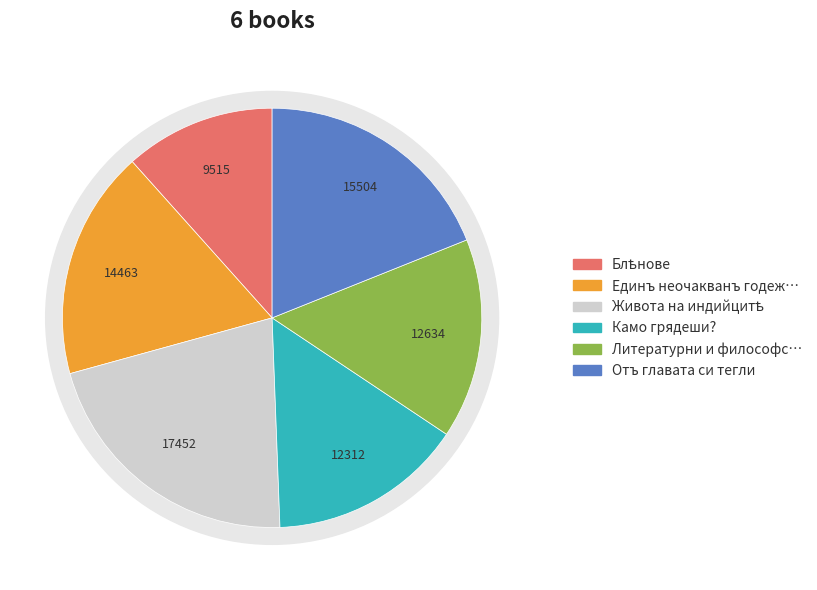

Which category has the smallest portion of the pie?

Блѣнове